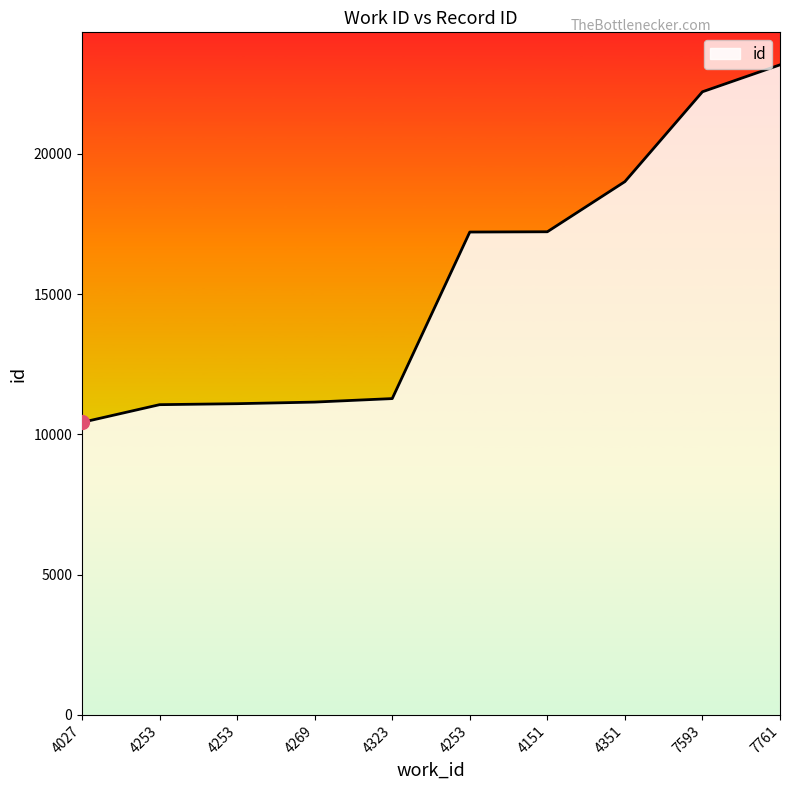

Does the chart have visible grid lines?

No